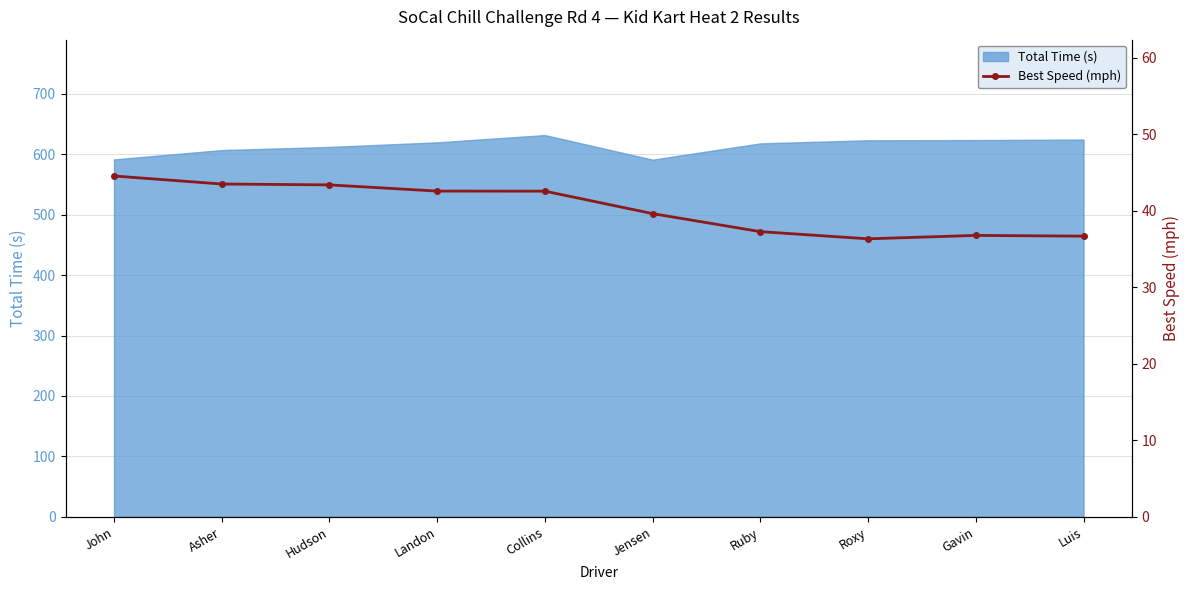

At which category does the chart reach its minimum across all series?

Roxy